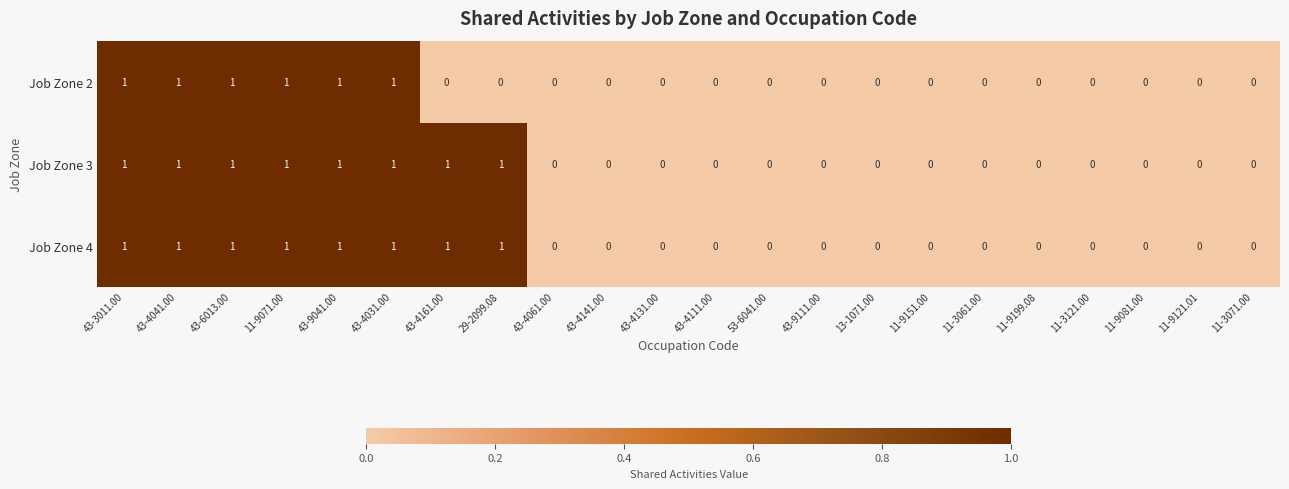

Which series changed the most between 43-3011.00 and 43-4161.00?

Job Zone 2